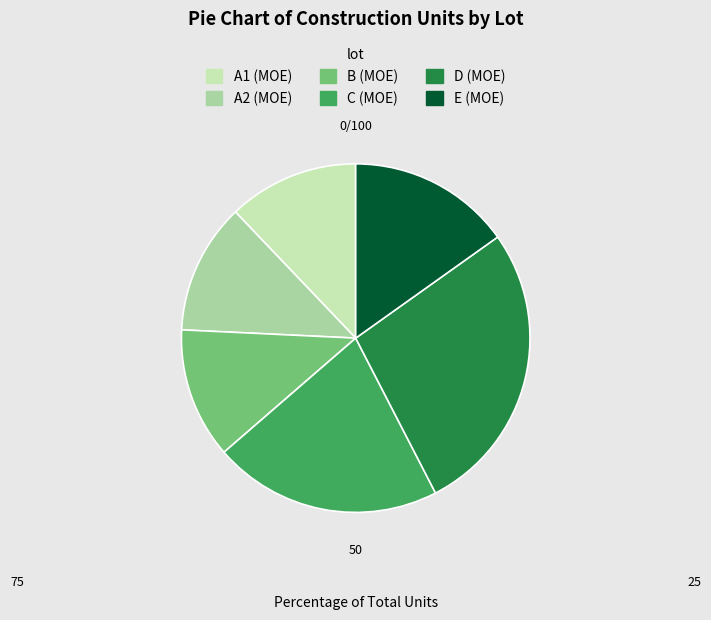

Which category has the biggest portion of the pie?

D (MOE)